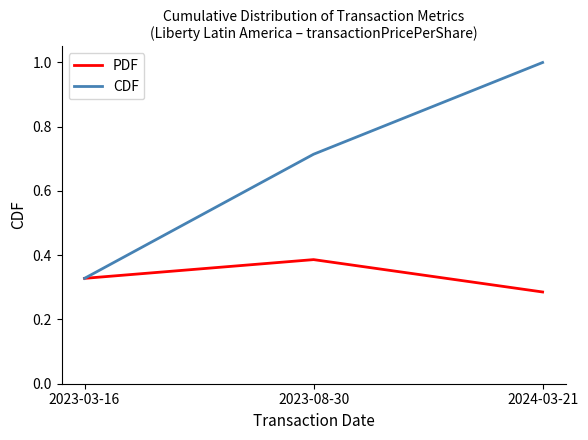

Is it true that PDF equals 0.6 at 2023-08-30?

False